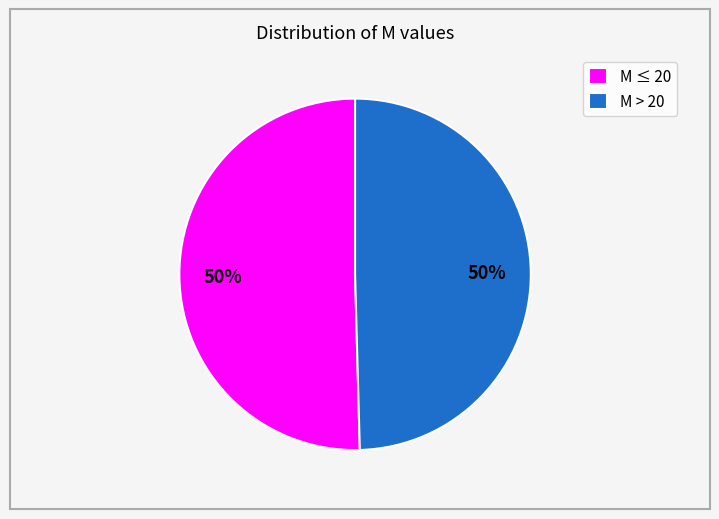

Do M > 20 and M ≤ 20 together represent more than half of the pie?

Yes